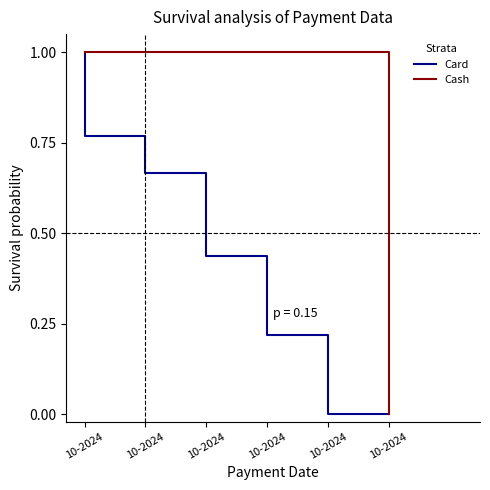

Which category has the lowest value in the Card series?

10-2024